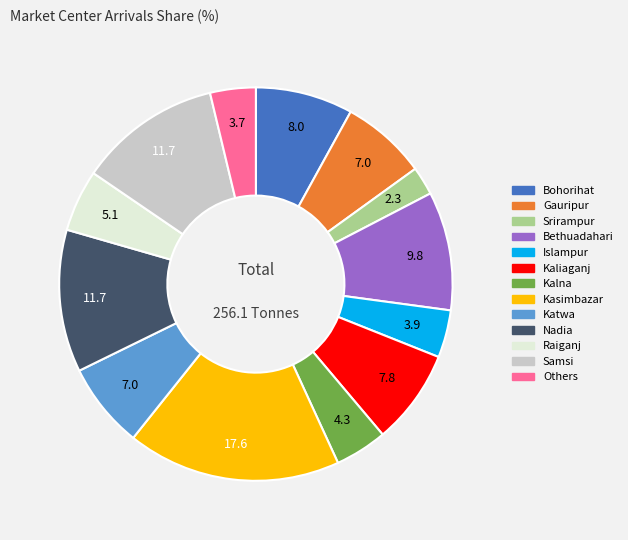

Does any single category account for the majority?

No